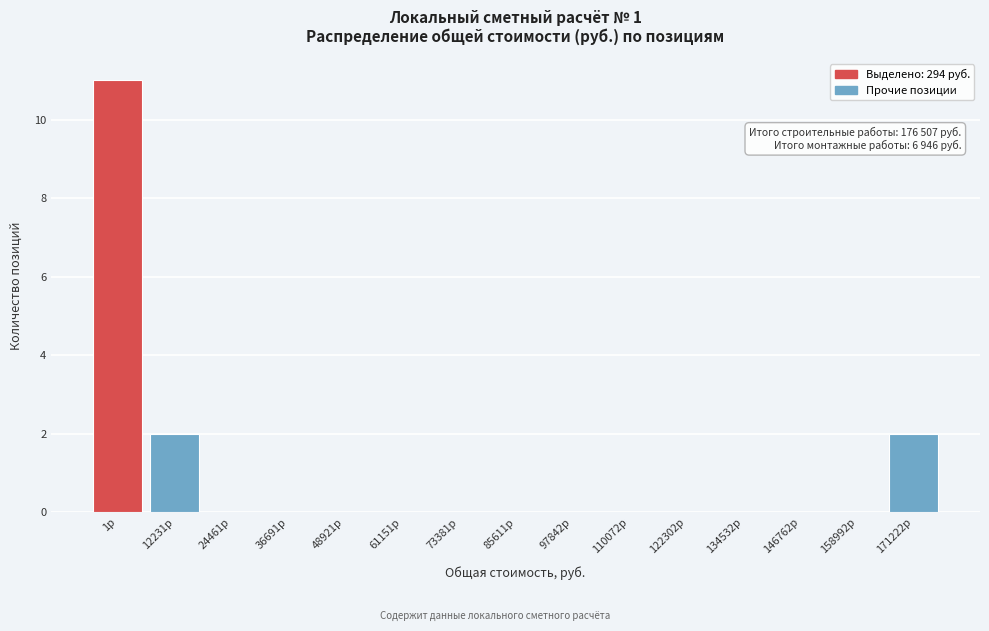

Reading left to right, transcribe all the data shown in this chart.

1р=11	12231р=2	24461р=0	36691р=0	48921р=0	61151р=0	73381р=0	85611р=0	97842р=0	110072р=0	122302р=0	134532р=0	146762р=0	158992р=0	171222р=2